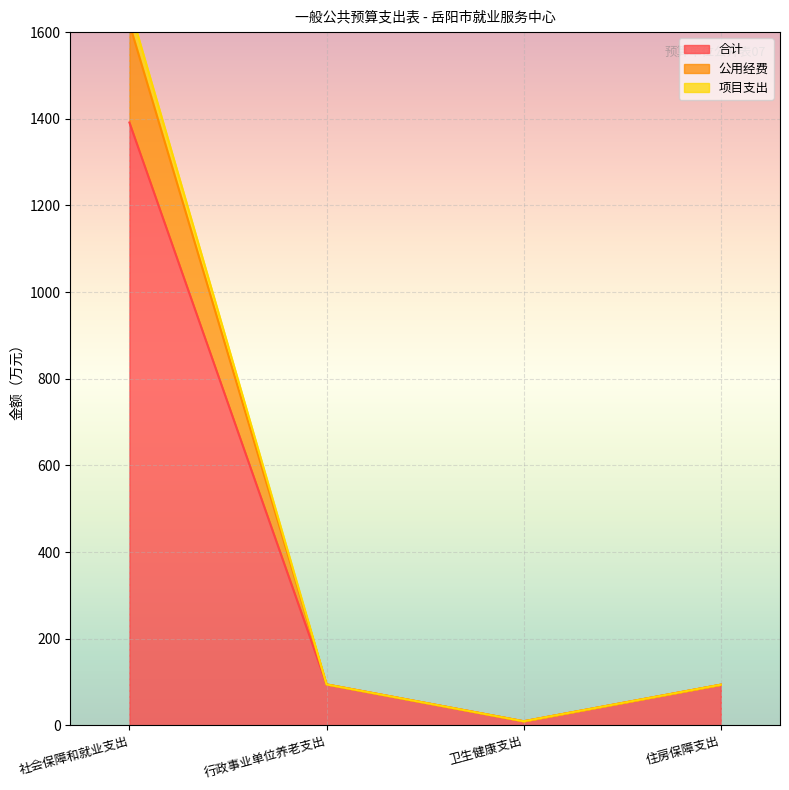

In 公用经费, how many points are lower than both neighbors (excluding endpoints)?

1